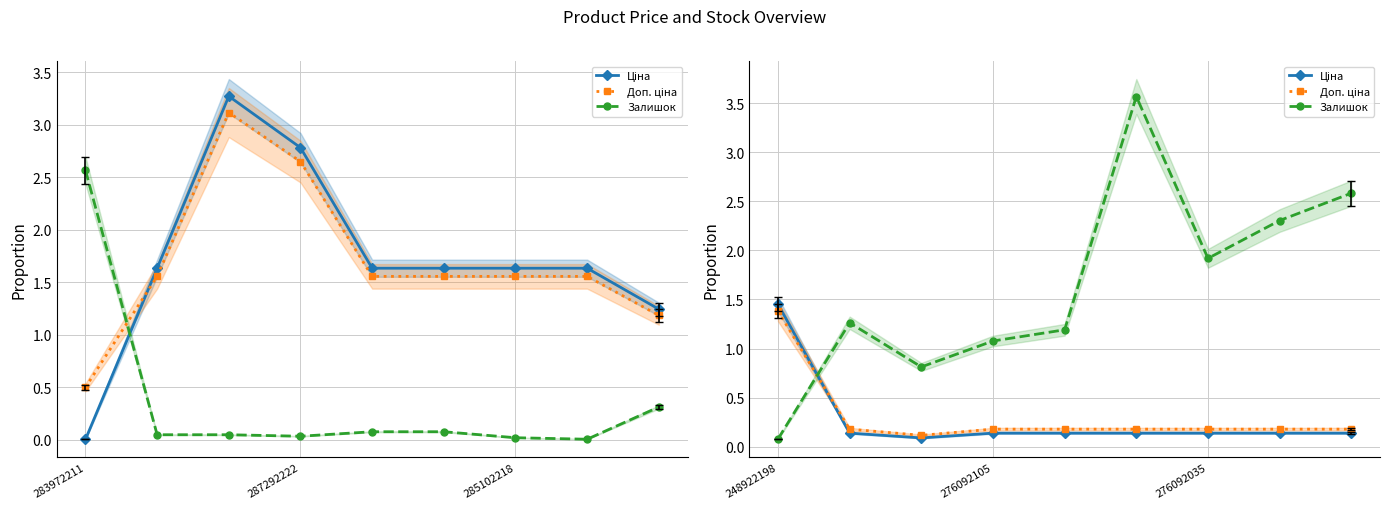

Is it true that Залишок equals 2.3 at 7?

True